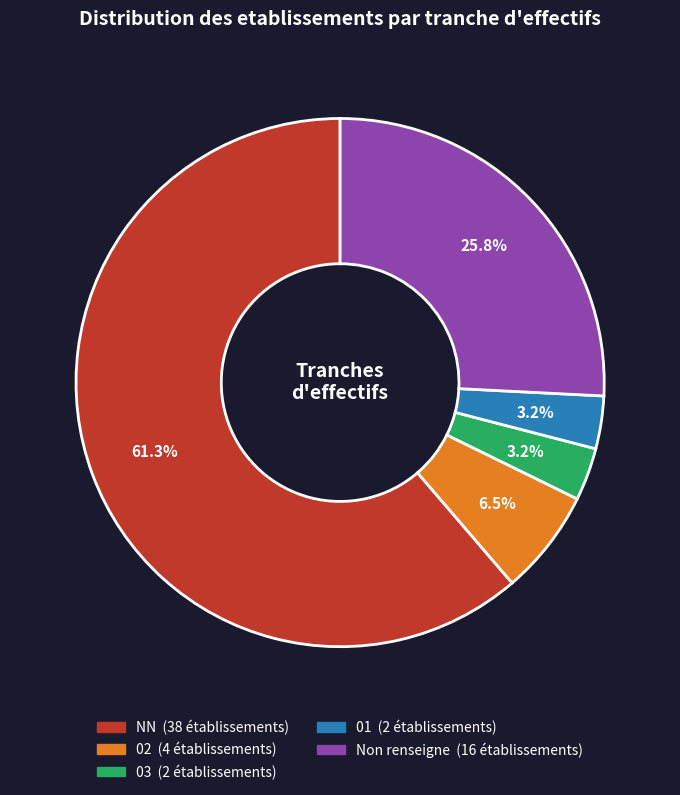

How many slices are in this pie chart?

5